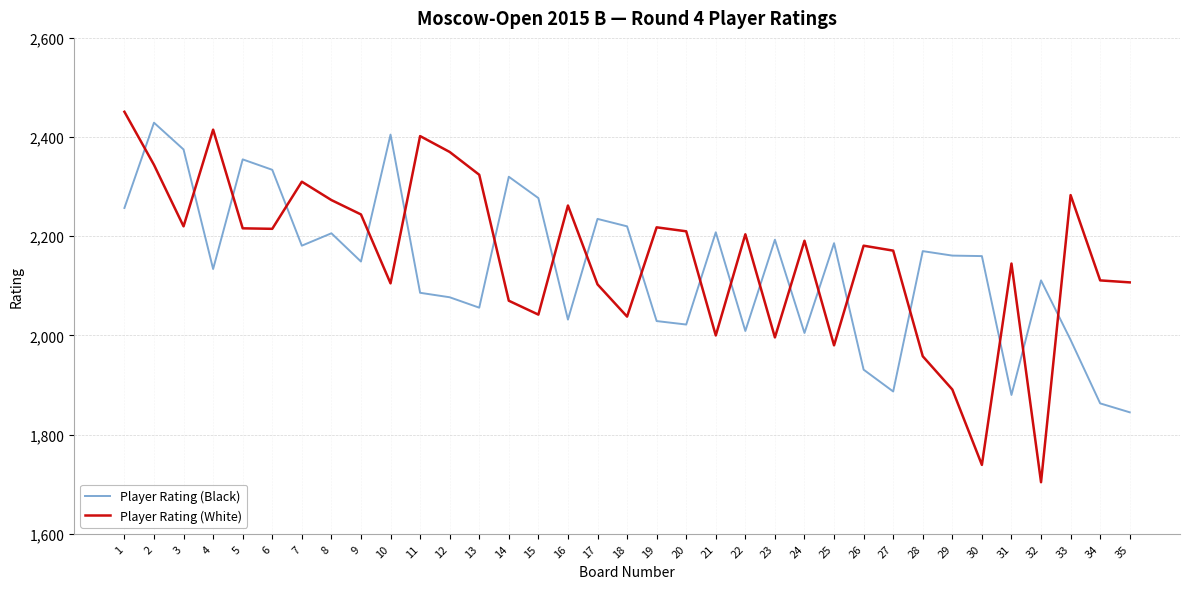

Which series has the largest total across all categories?

Player Rating (White)